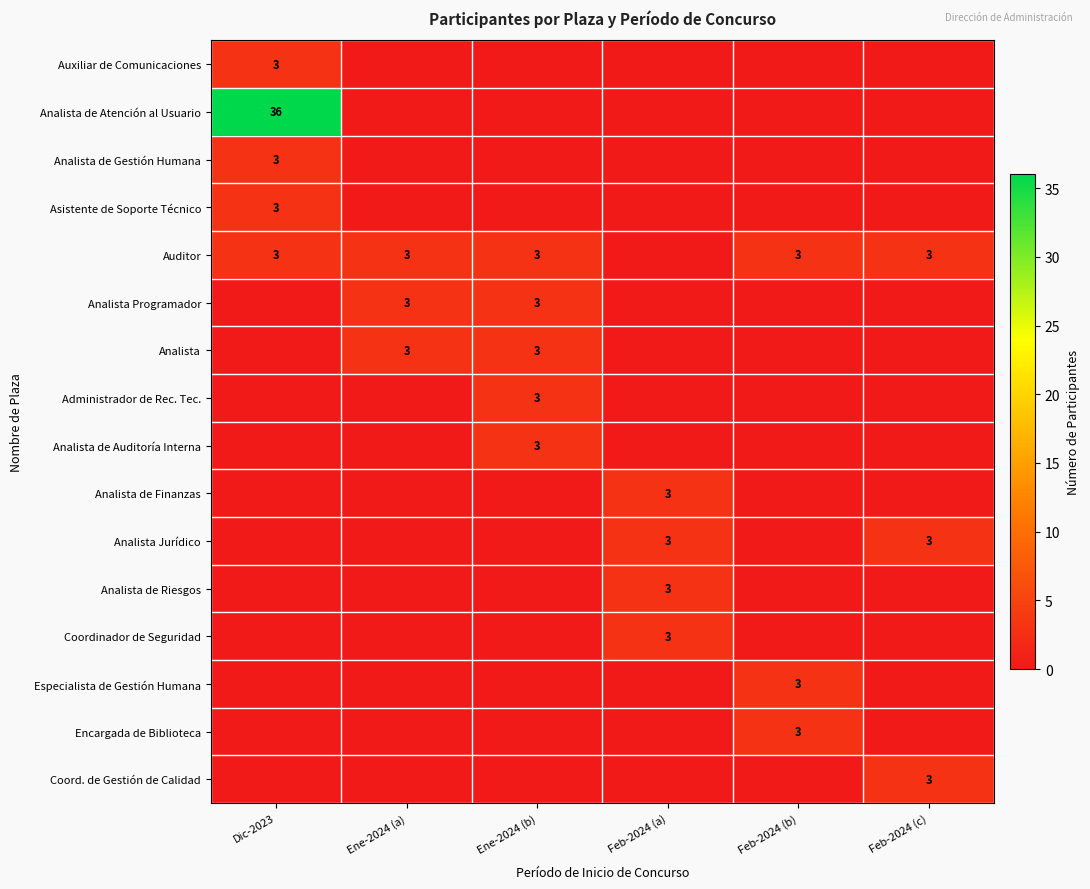

The value of Analista de Gestión Humana at Dic-2023 is 3. True or false?

True